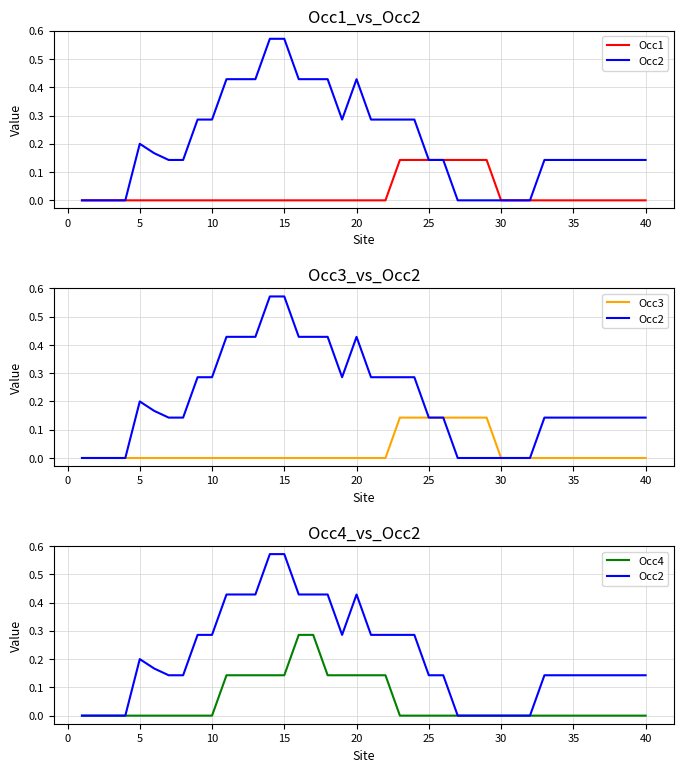

What are all the series names shown in the legend?

Occ1, Occ2, Occ3, Occ4